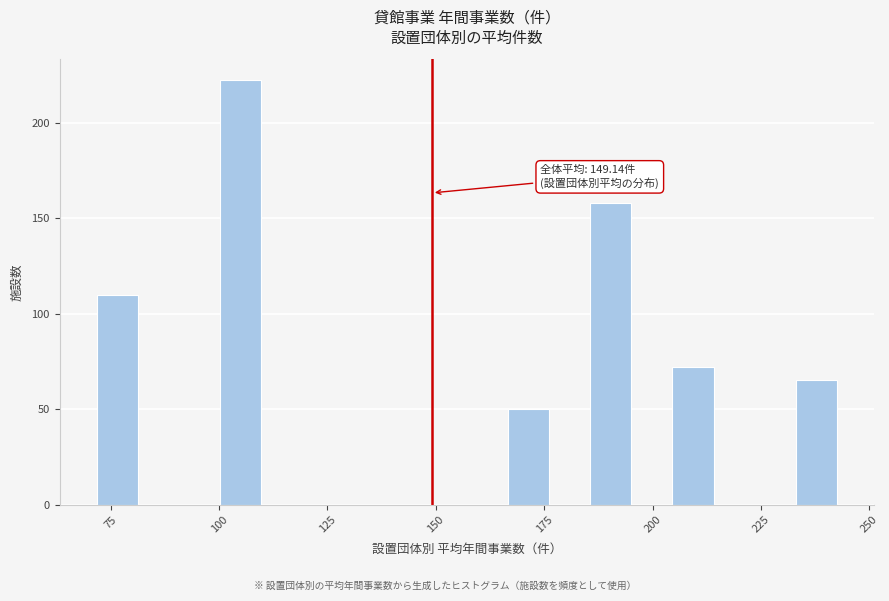

Read against the x-axis, roughly where is the centre of the tallest bar?

105